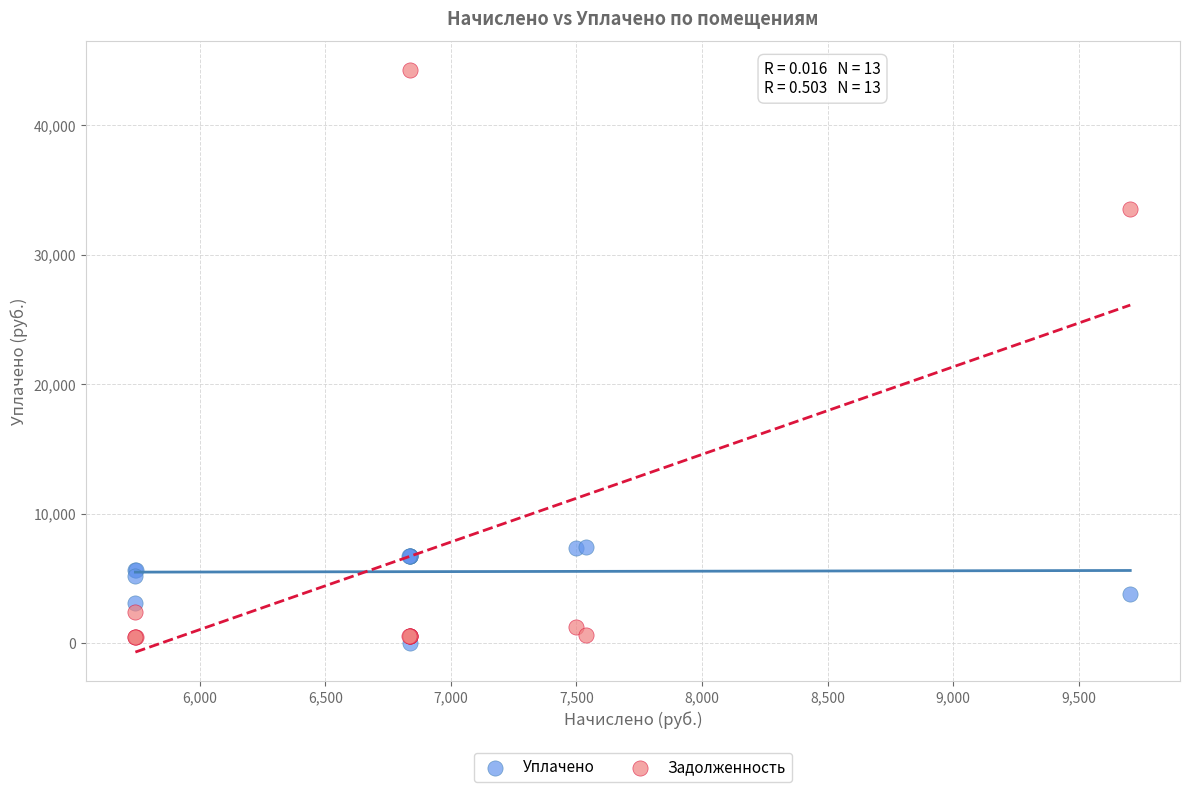

In the Задолженность series, what Y value is closest to 22350?

33531.9